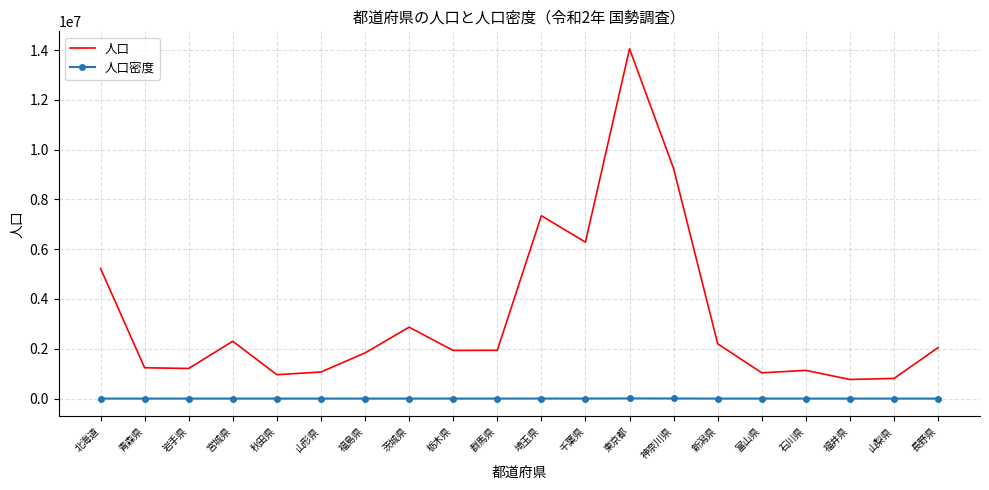

True or false: 人口 has a value of 14047594.0 at 東京都.

True